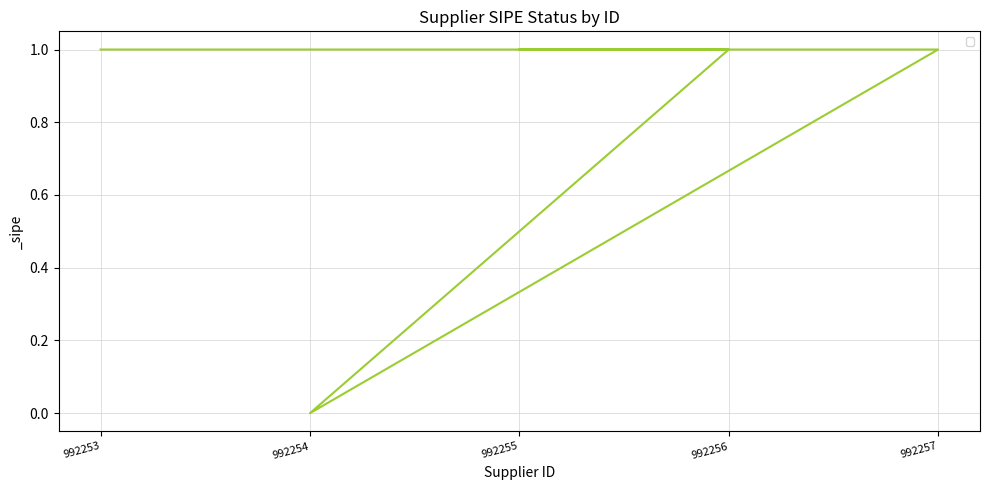

What is the label of the 1st point from the left?

992253